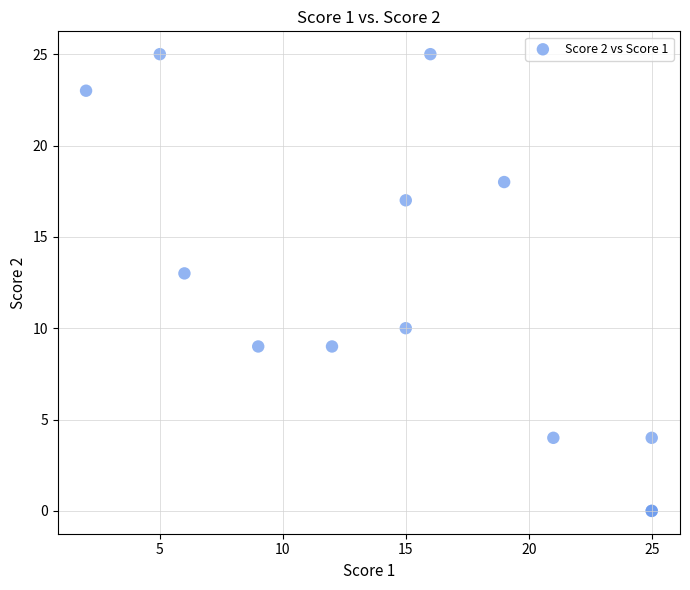

What Y value in the scatter plot is closest to 12?

13